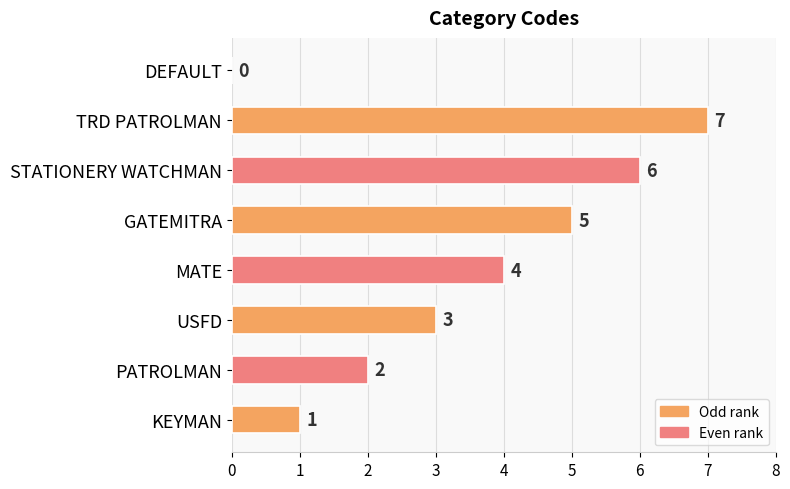

At which label is the value closest to 3?

USFD